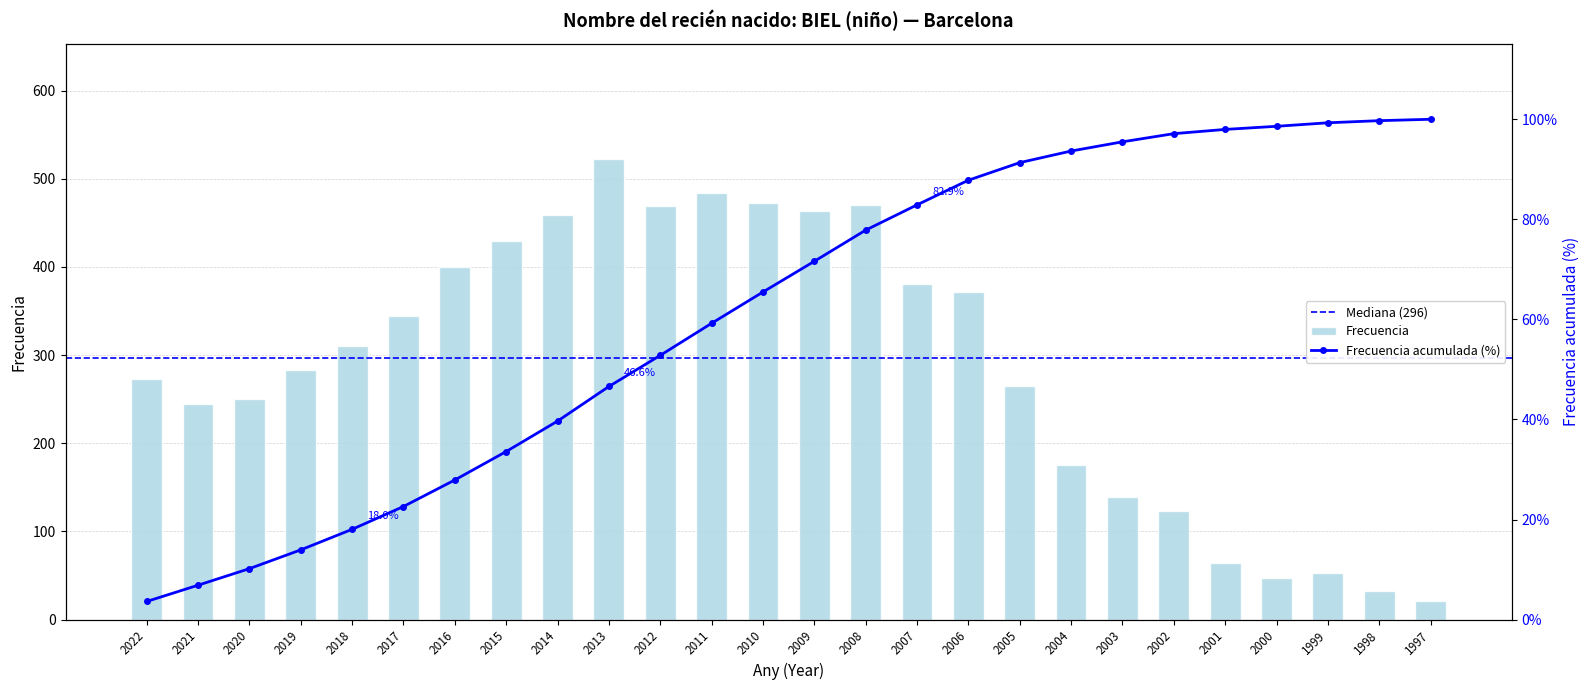

At which category does the chart reach its minimum across all series?

1997